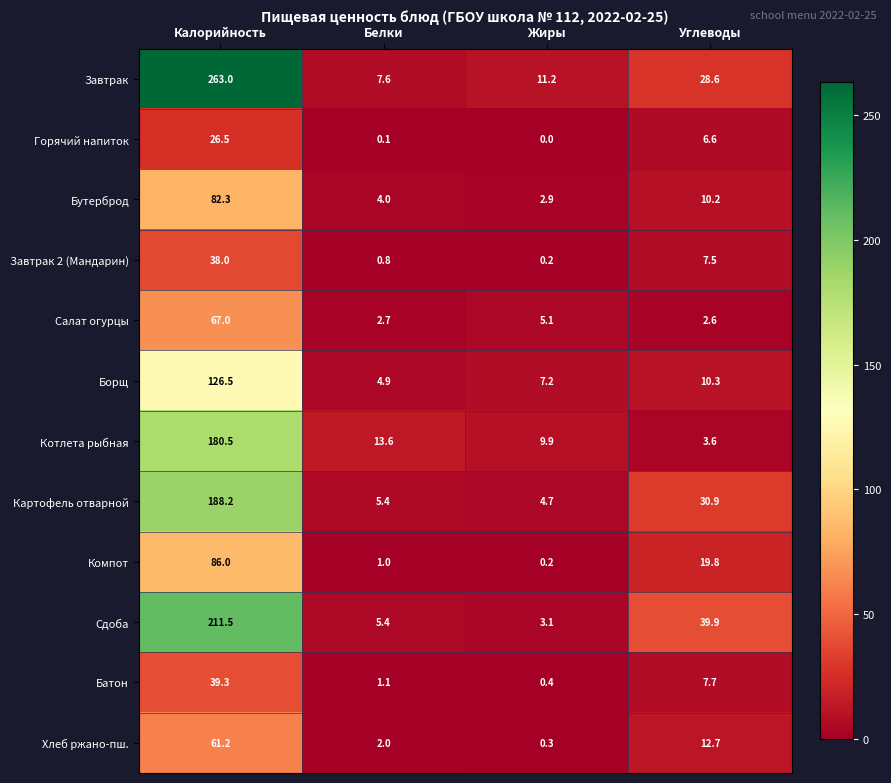

What is the sum of the Батон values at Жиры and Белки?

1.5